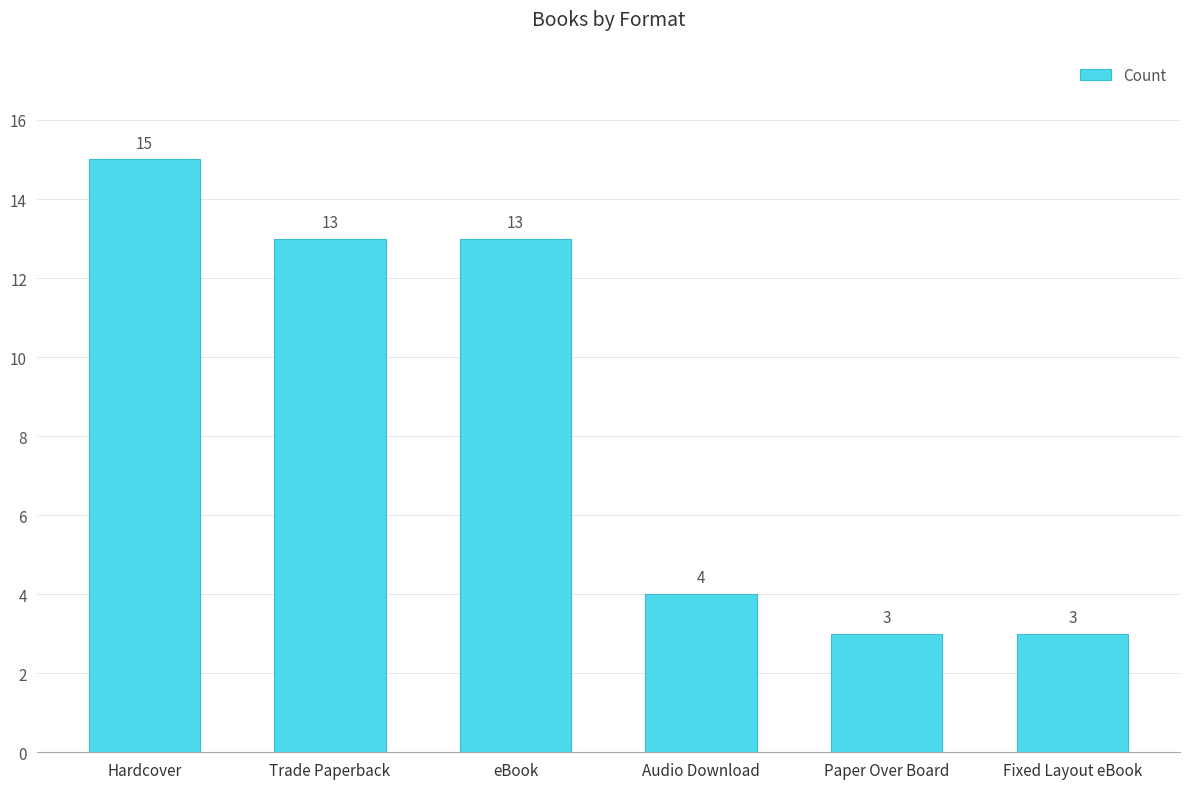

How many data points are less than 13?

3